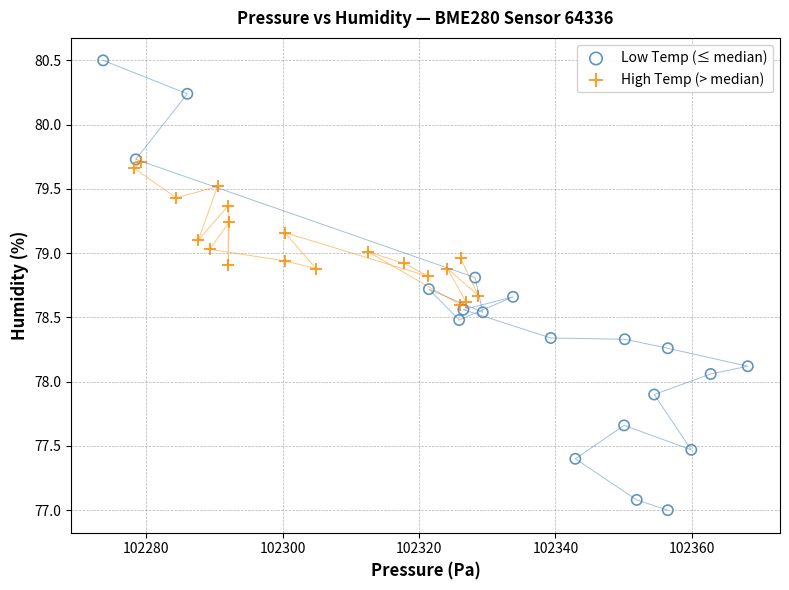

Which series reaches the maximum Y coordinate?

Low Temp (≤ median)